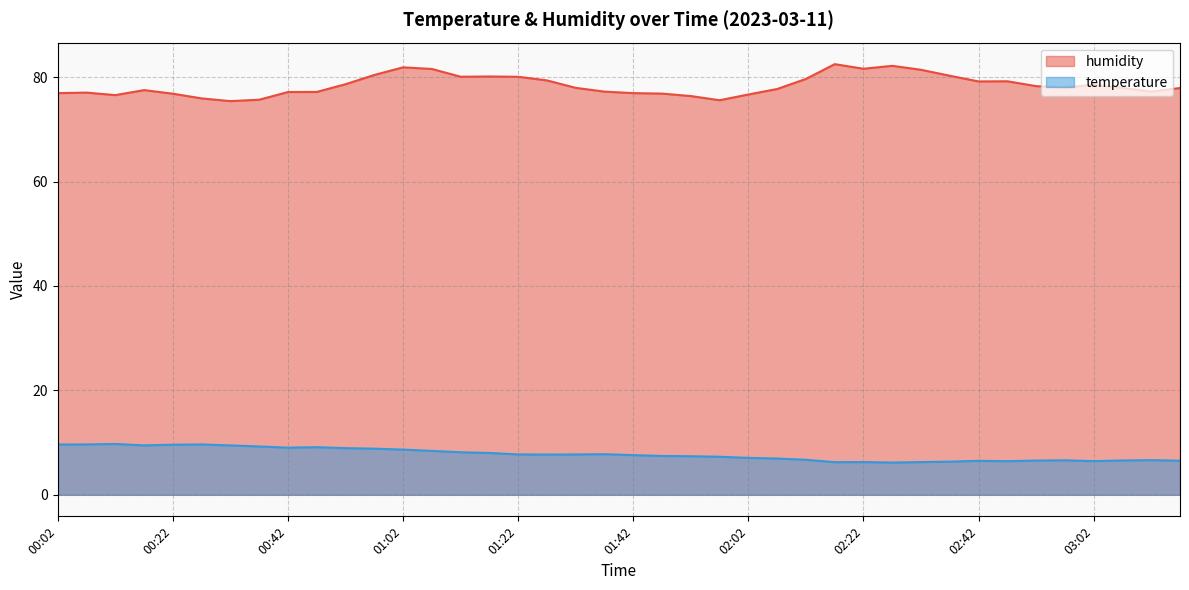

Is it true that temperature equals 1.8 at 02:22?

False